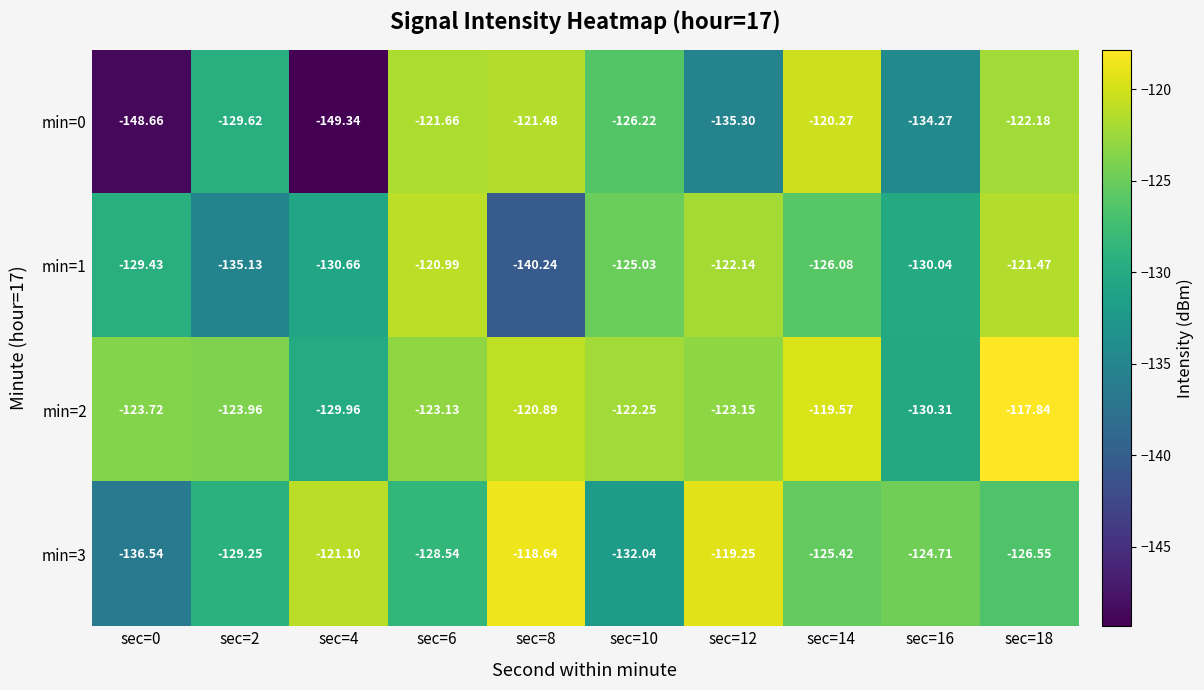

Is the value of min=2 at sec=18 greater than the value of min=1 at sec=0?

Yes